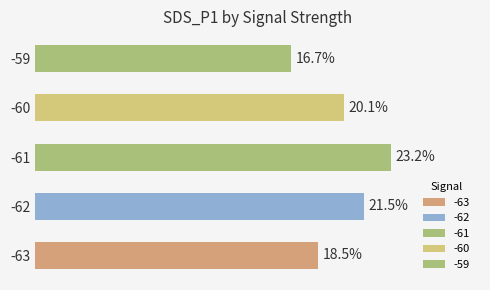

List the labels in order of value, smallest first.

-59, -63, -60, -62, -61